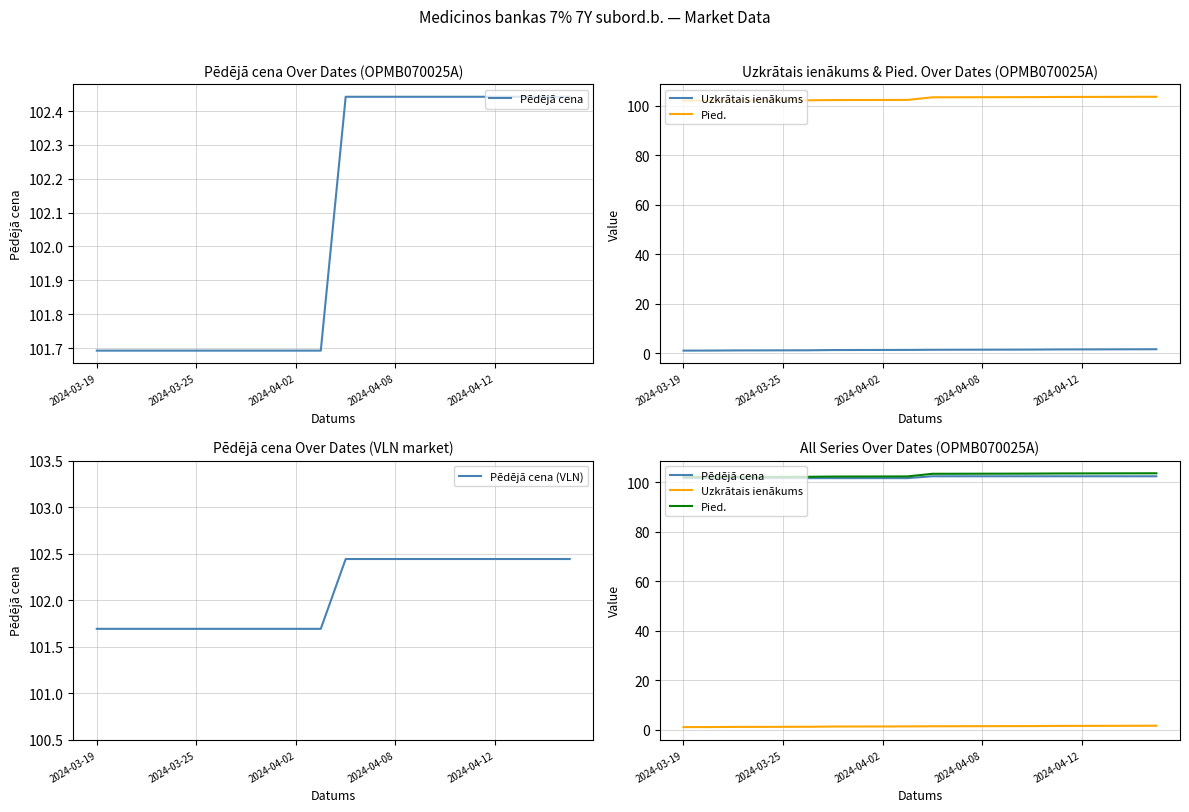

What is the minimum value for Pēdējā cena (VLN)?

101.7